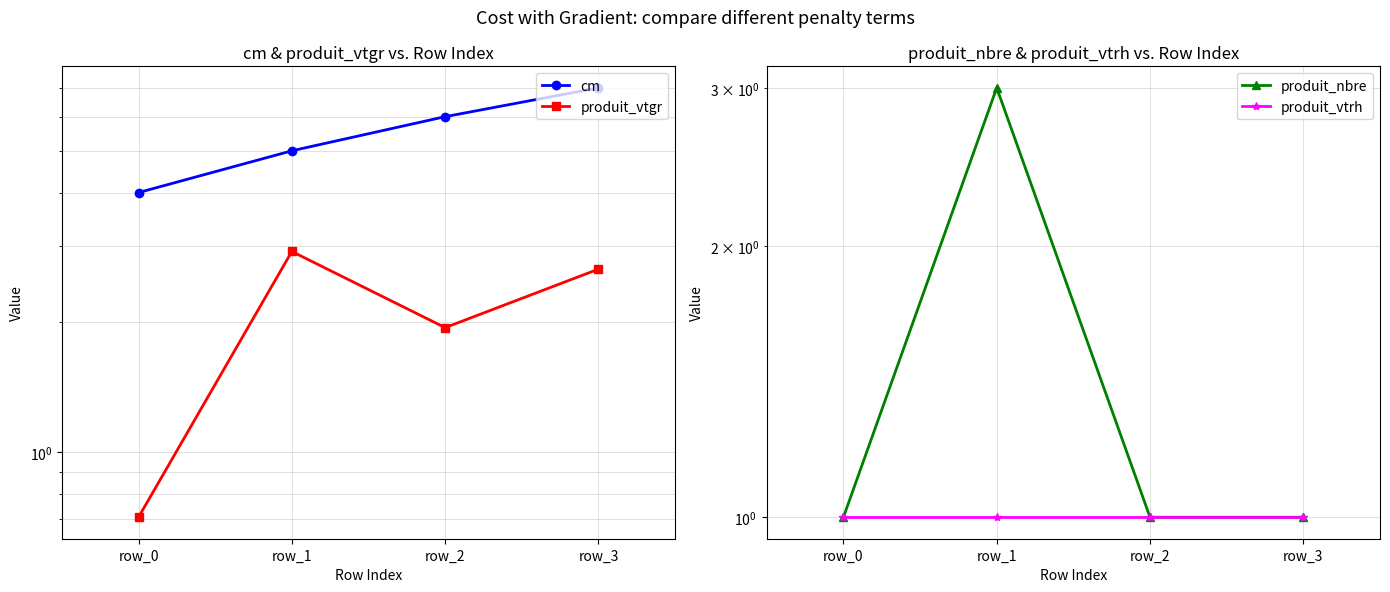

At which label is cm closest to 5?

row_1